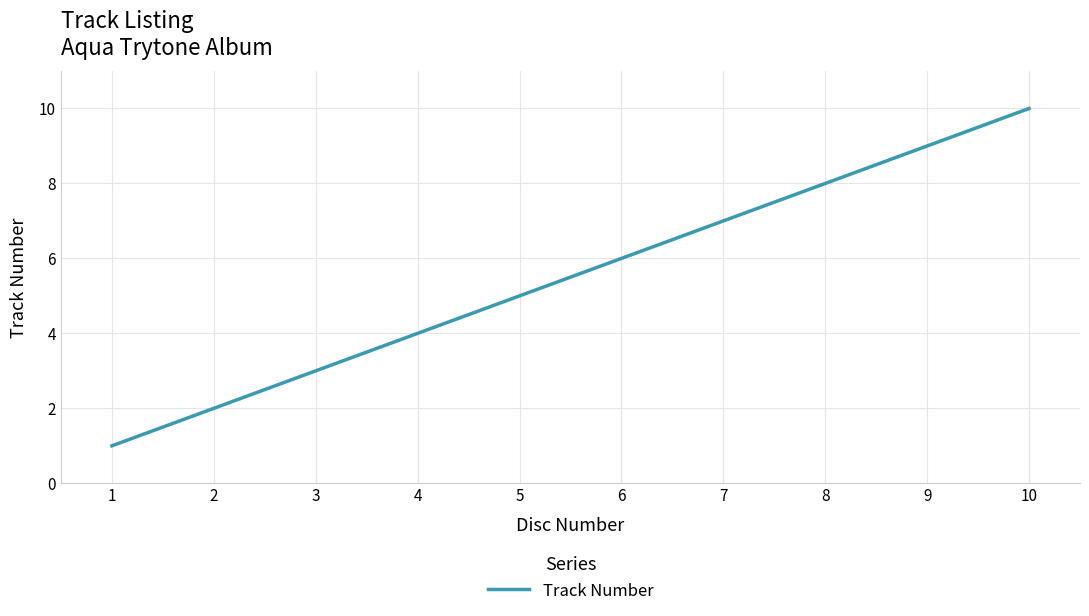

What is the change in value from 1 to 10?

+9